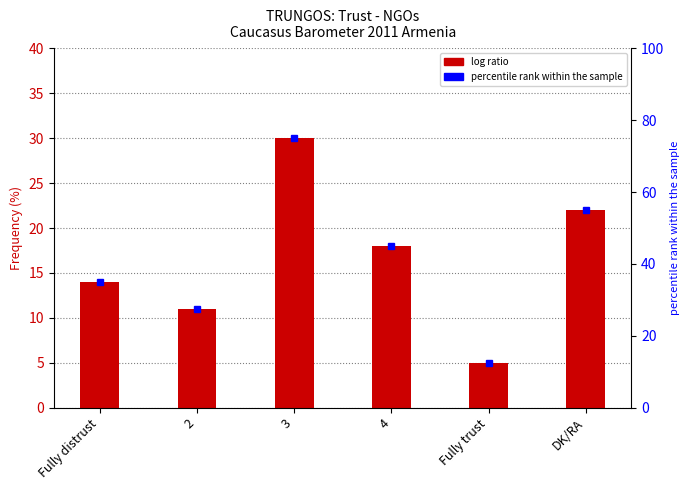

What is the label of the 4th bar from the left?

4